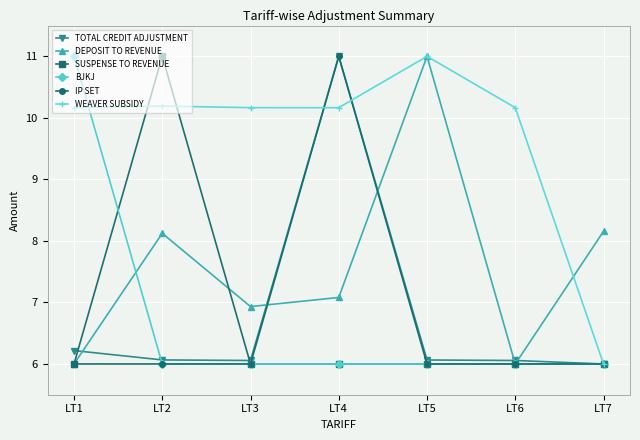

How many interior local peaks does the WEAVER SUBSIDY series have?

2